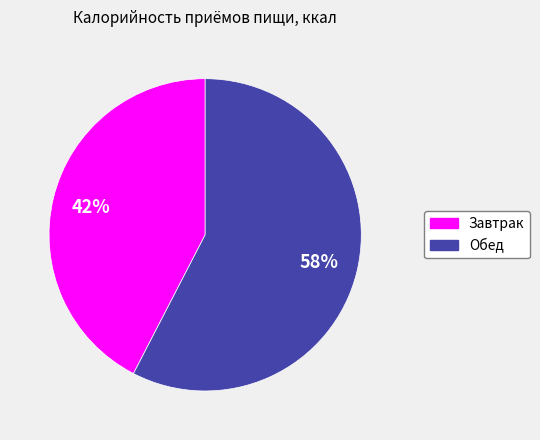

What is the majority slice?

Обед